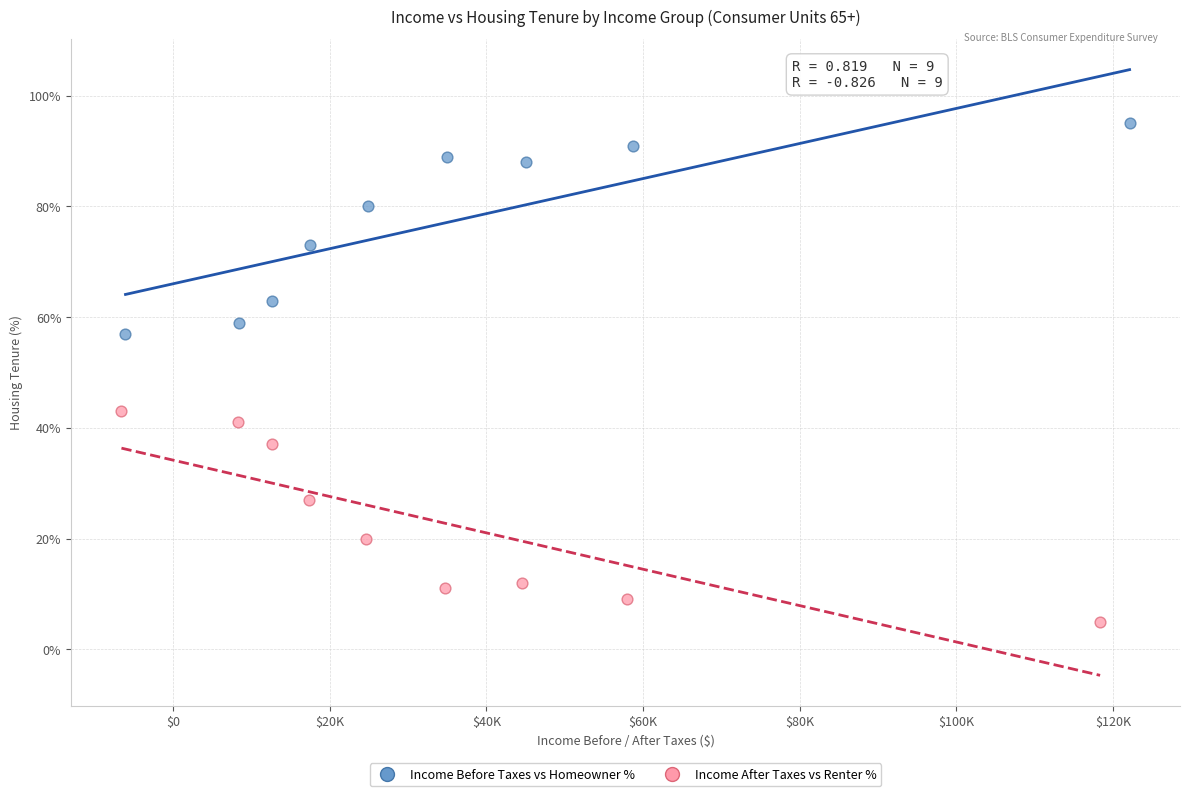

Which series reaches the maximum Y coordinate?

Income Before Taxes vs Homeowner %